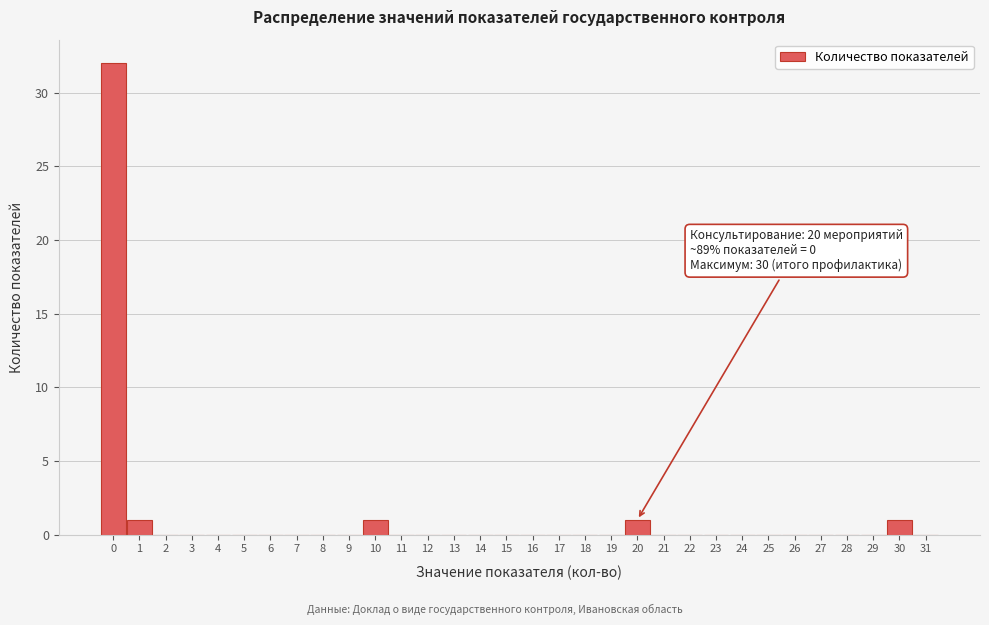

Over which range of the x-axis is the bar tallest?

-0.5 to 0.5